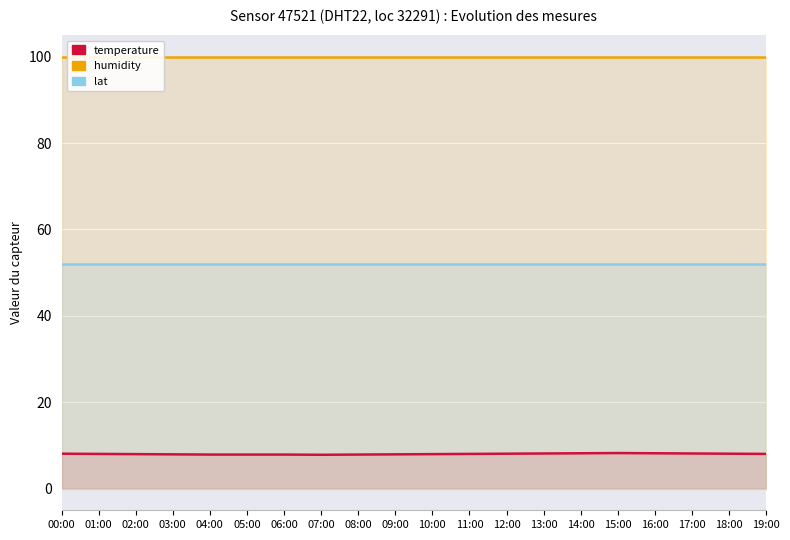

What is the average value of the humidity series?

99.9